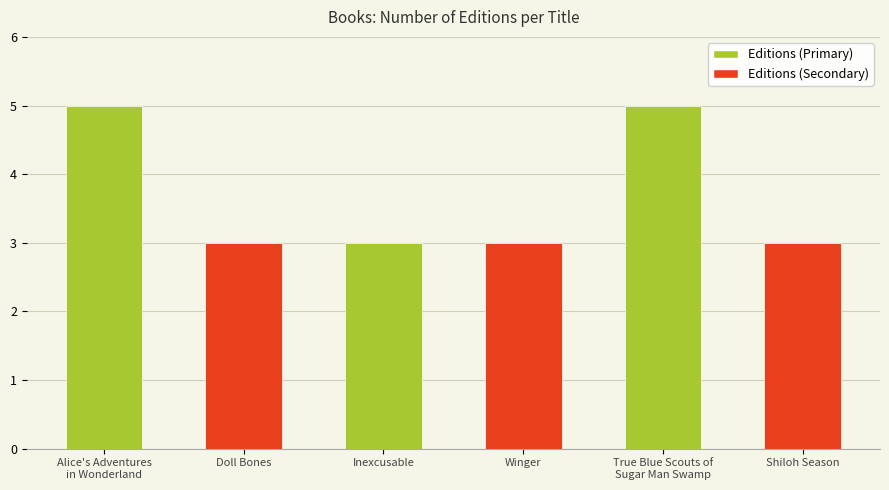

Does the chart contain any negative values?

No